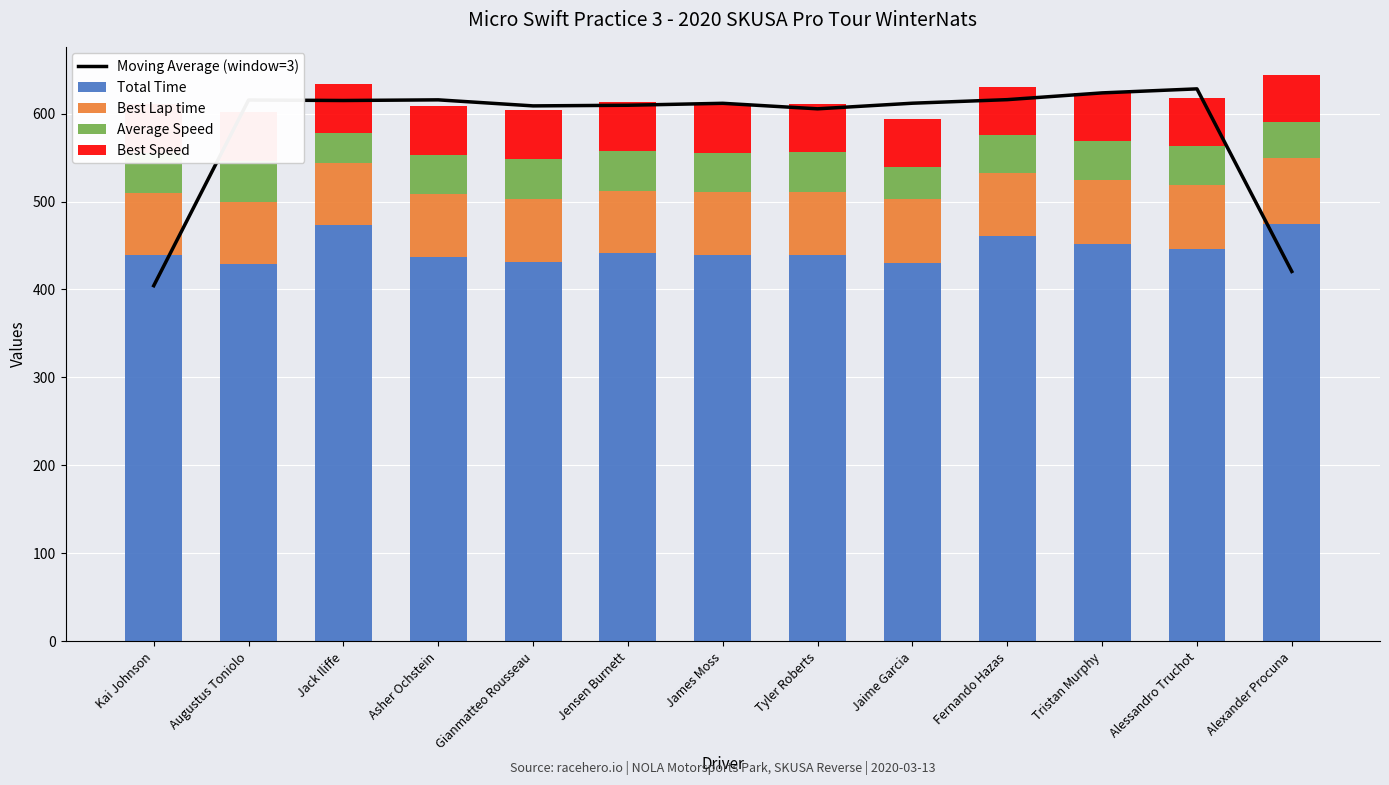

What is the difference between the second highest and minimum values in the Best Lap time series?

2.3